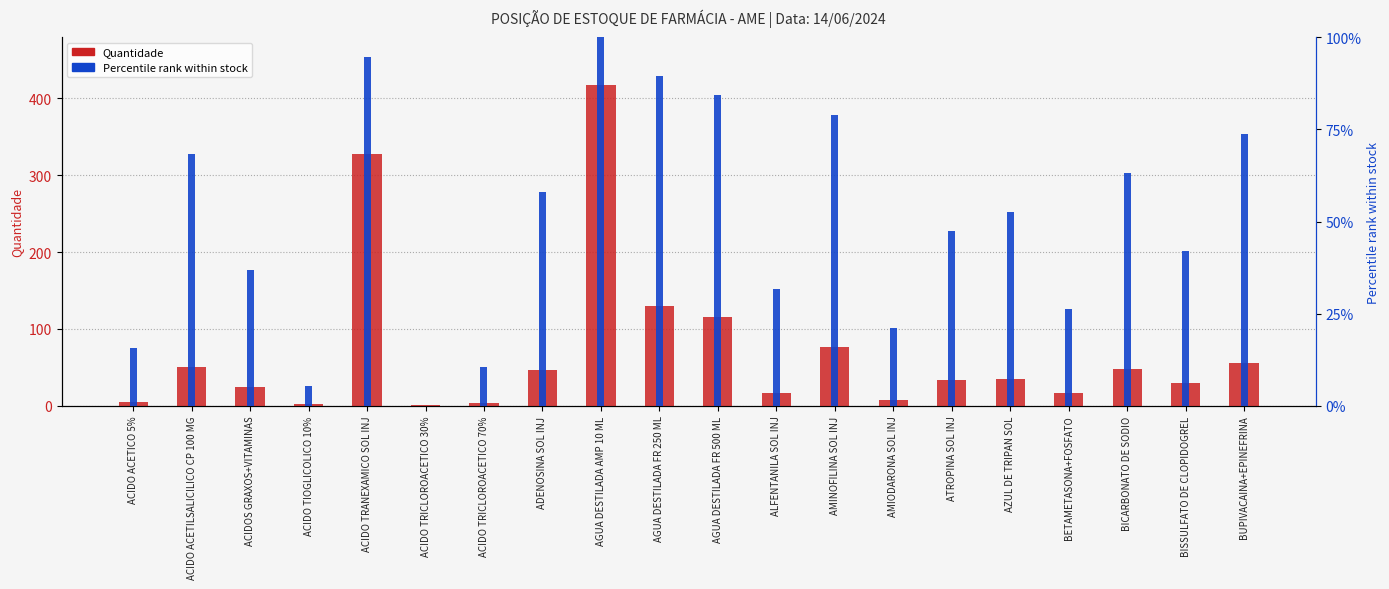

Reading left to right, extract all data points from this chart.

Quantidade: ACIDO ACETICO 5%=5.0	ACIDO ACETILSALICILICO CP 100 MG=51.0	ACIDOS GRAXOS+VITAMINAS=25.0	ACIDO TIOGLICOLICO 10%=2.0	ACIDO TRANEXAMICO SOL INJ=328.0	ACIDO TRICLOROACETICO 30%=1.0	ACIDO TRICLOROACETICO 70%=3.0	ADENOSINA SOL INJ=47.0	AGUA DESTILADA AMP 10 ML=417.0	AGUA DESTILADA FR 250 ML=130.0	AGUA DESTILADA FR 500 ML=115.0	ALFENTANILA SOL INJ=17.0	AMINOFILINA SOL INJ=77.0	AMIODARONA SOL INJ=7.0	ATROPINA SOL INJ=33.0	AZUL DE TRIPAN SOL=35.0	BETAMETASONA+FOSFATO=16.0	BICARBONATO DE SODIO=48.0	BISSULFATO DE CLOPIDOGREL=29.0	BUPIVACAINA+EPINEFRINA=56.0
Percentile rank within stock: ACIDO ACETICO 5%=15.8	ACIDO ACETILSALICILICO CP 100 MG=68.4	ACIDOS GRAXOS+VITAMINAS=36.8	ACIDO TIOGLICOLICO 10%=5.3	ACIDO TRANEXAMICO SOL INJ=94.7	ACIDO TRICLOROACETICO 30%=0.0	ACIDO TRICLOROACETICO 70%=10.5	ADENOSINA SOL INJ=57.9	AGUA DESTILADA AMP 10 ML=100.0	AGUA DESTILADA FR 250 ML=89.5	AGUA DESTILADA FR 500 ML=84.2	ALFENTANILA SOL INJ=31.6	AMINOFILINA SOL INJ=78.9	AMIODARONA SOL INJ=21.1	ATROPINA SOL INJ=47.4	AZUL DE TRIPAN SOL=52.6	BETAMETASONA+FOSFATO=26.3	BICARBONATO DE SODIO=63.2	BISSULFATO DE CLOPIDOGREL=42.1	BUPIVACAINA+EPINEFRINA=73.7